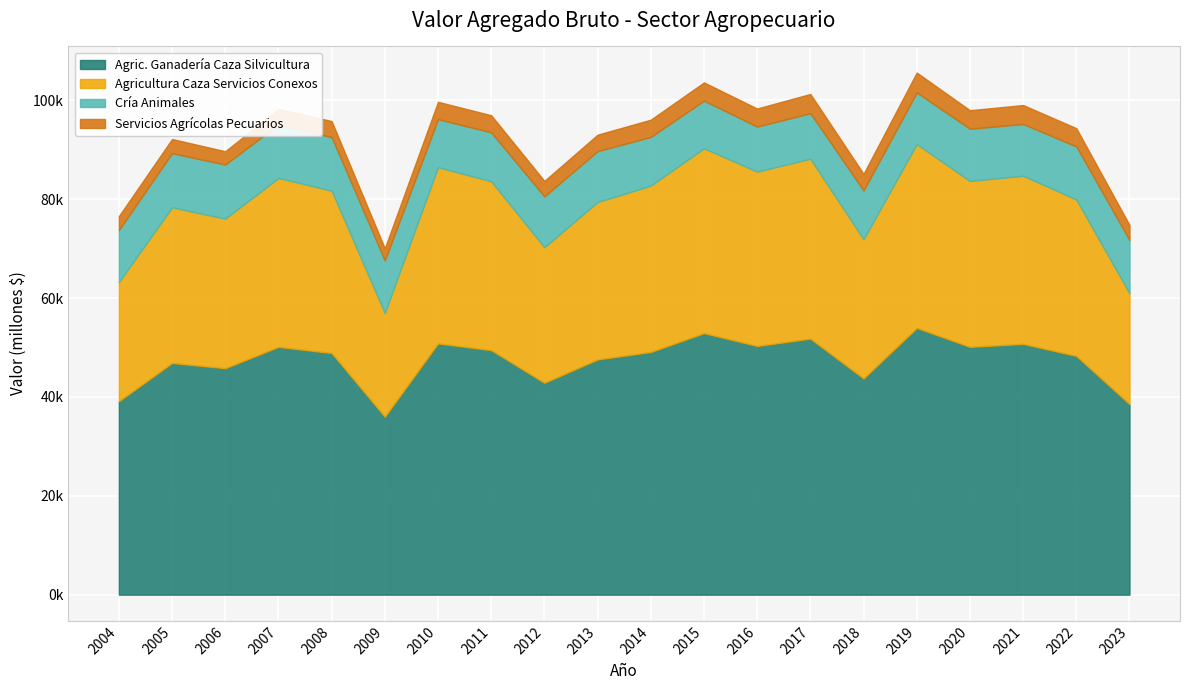

List the series in order of their overall mean, highest first.

agricultura_ganaderia_caza_silvicultura, agricultura_caza_servicios_conexos, cria_animales, servicios_agricolas_pecuarios